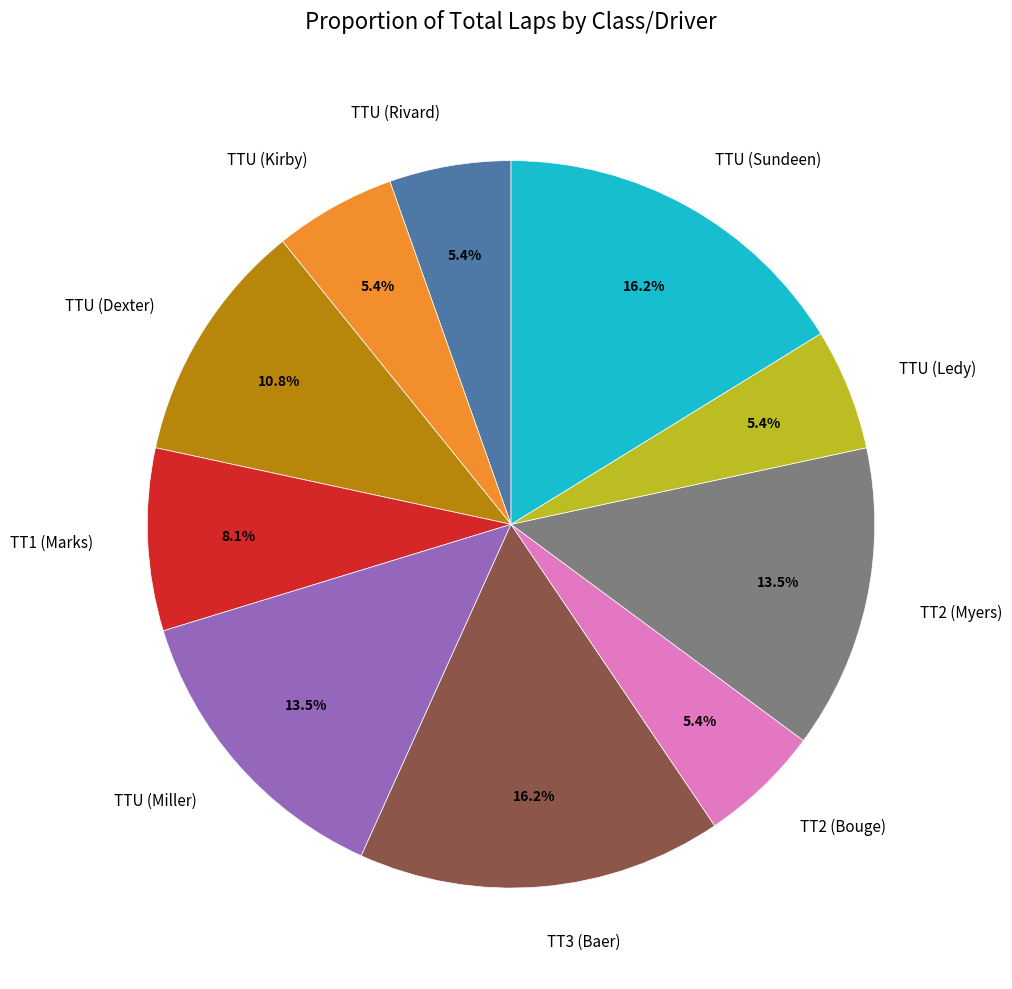

What percentage do TT1 (Marks) and TTU (Dexter) together represent?

18.9%